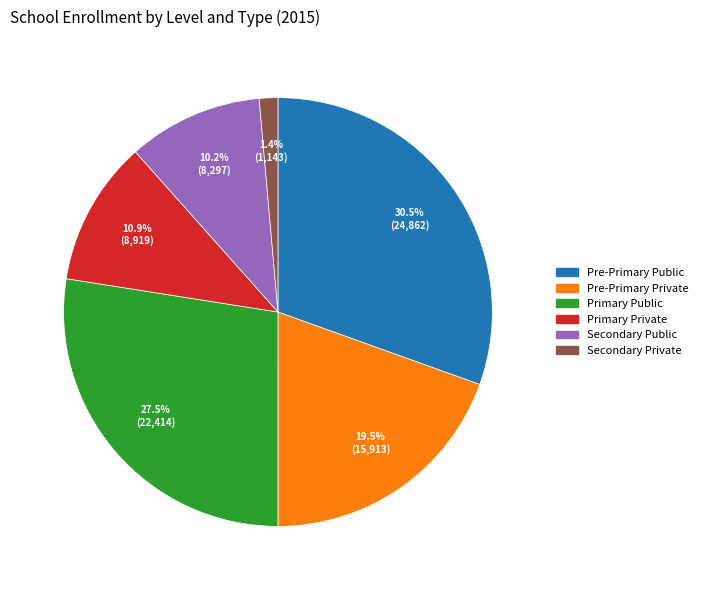

Which slice is the smallest?

Secondary Private